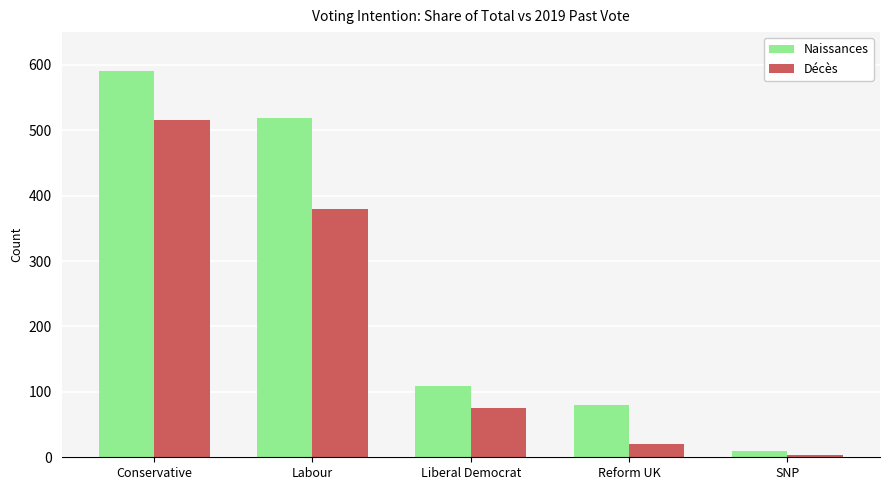

How many bars are there in each group?

2